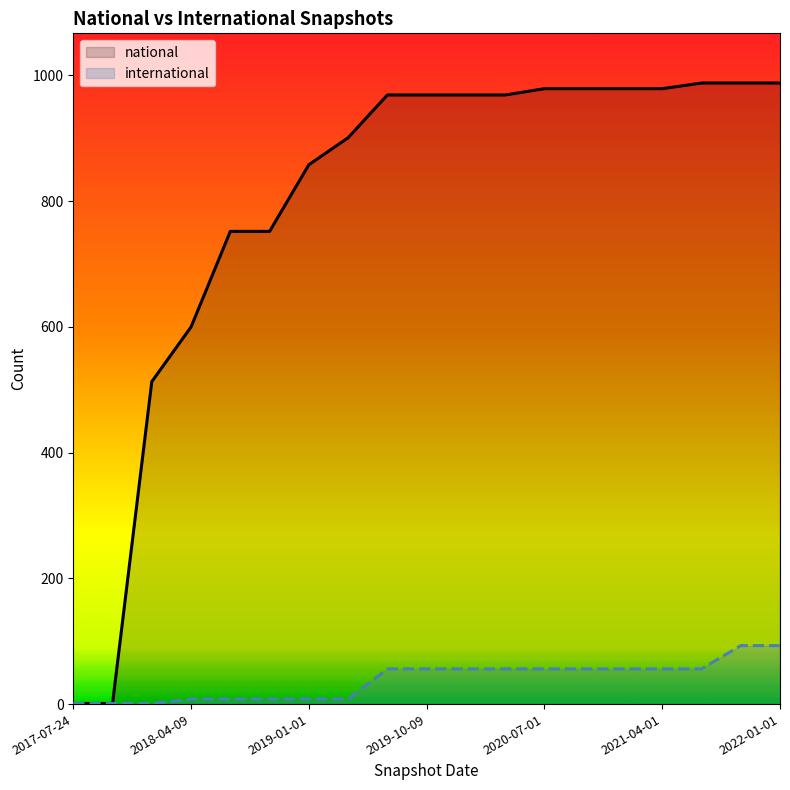

True or false: international has a value of 56 at 2021-01-01.

True